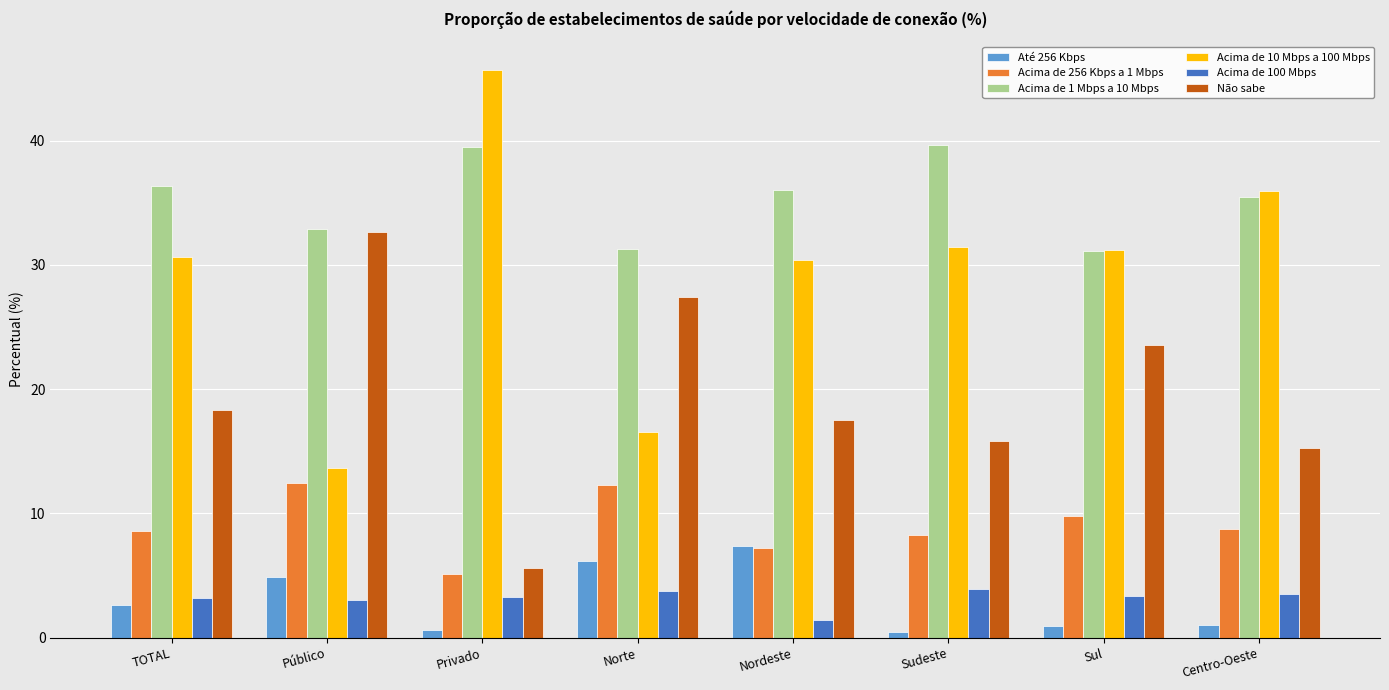

Which series has the largest range (max minus min)?

Acima de 10 Mbps a 100 Mbps